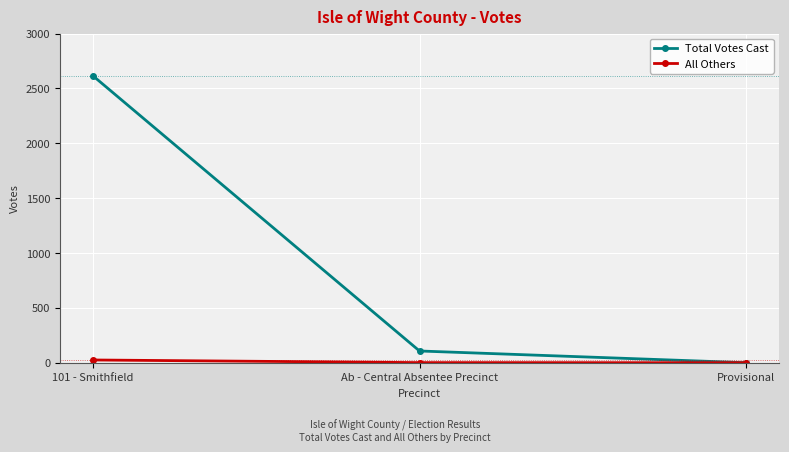

What is the label of the 2nd point from the left?

Ab - Central Absentee Precinct